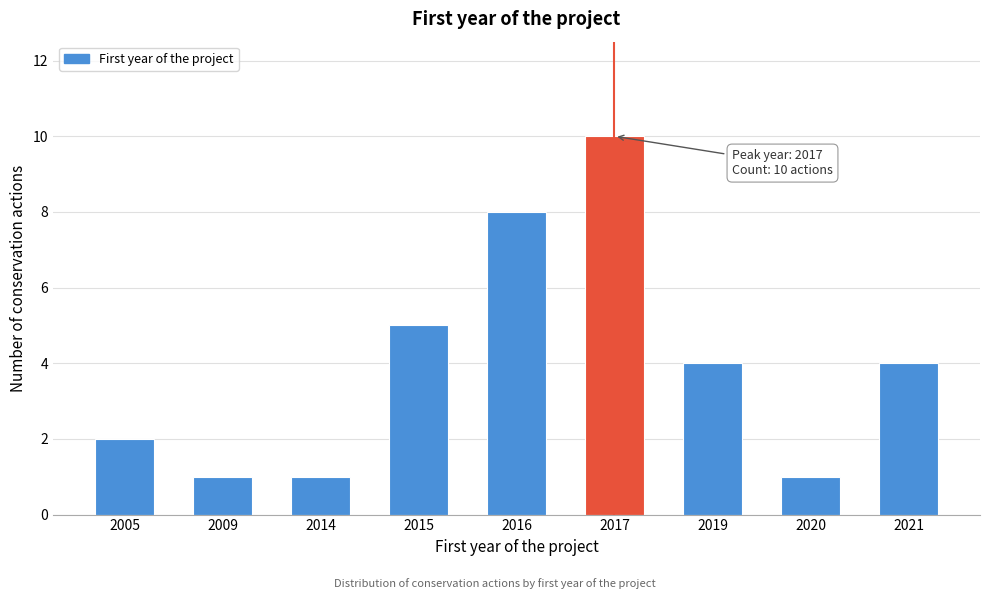

Reading left to right, transcribe all the data shown in this chart.

2	1	1	5	8	10	4	1	4